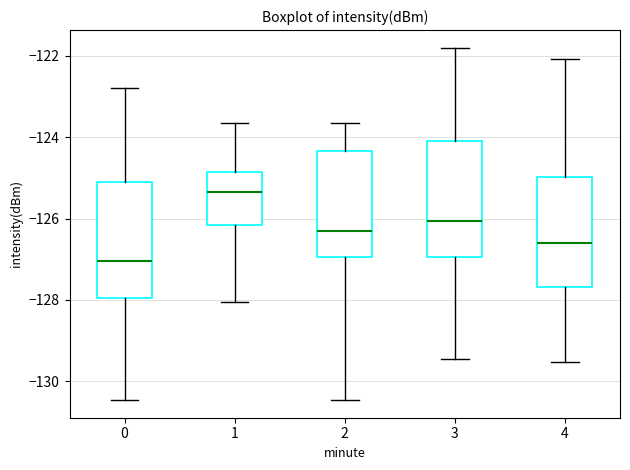

Reading left to right, transcribe this box plot: for each box, give where its median line is, the range the box spans, and where its two whiskers end, as read against the y-axis. The values are not printed on the chart, so give them approximately, as read against the axis.

0: median -127.0, box -128.0 to -125.2, whiskers -130.4 to -122.8
1: median -125.4, box -126.2 to -124.8, whiskers -128.0 to -123.6
2: median -126.2, box -127.0 to -124.4, whiskers -130.4 to -123.6
3: median -126.0, box -127.0 to -124.2, whiskers -129.4 to -121.8
4: median -126.6, box -127.6 to -125.0, whiskers -129.6 to -122.0